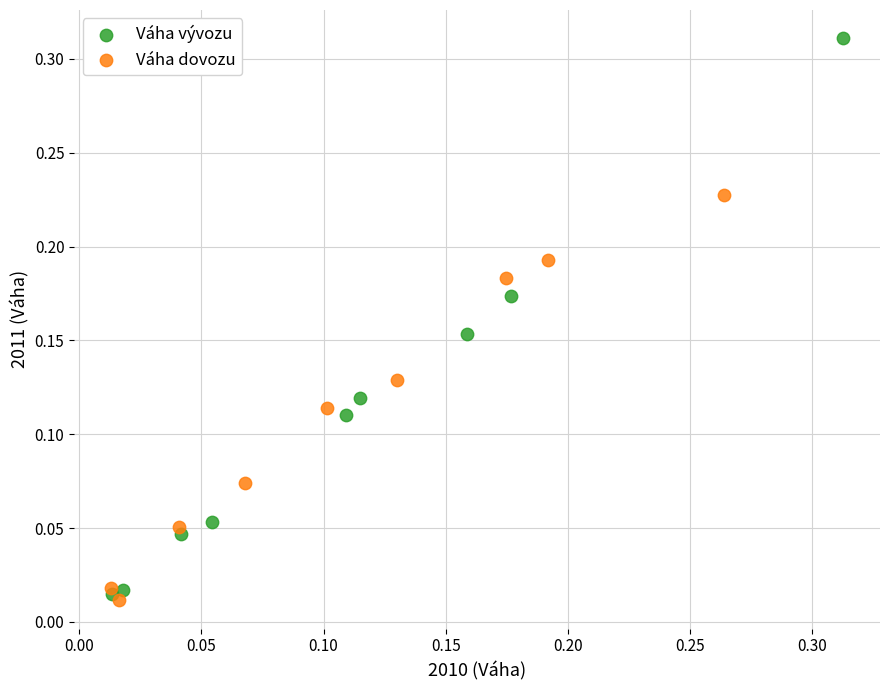

Which series has the widest spread of Y values?

Váha vývozu